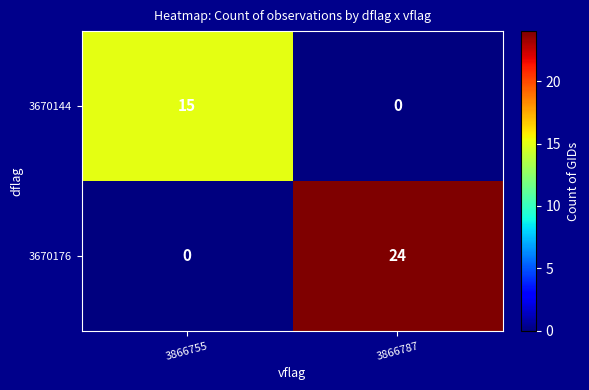

What is the sum of all 3670144 values?

15